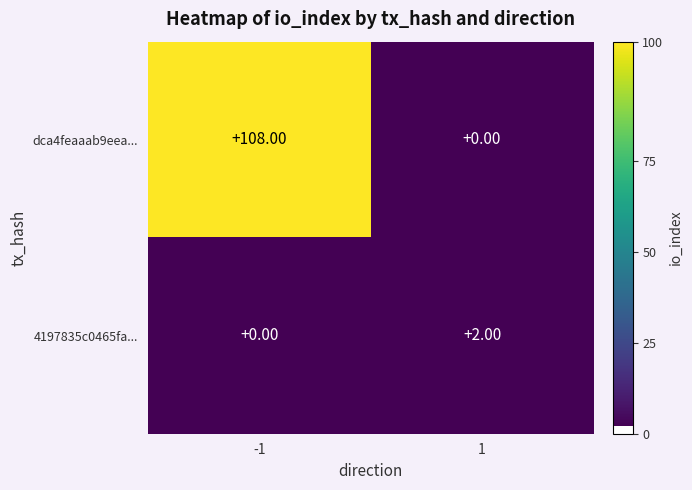

How many positive values does the dca4feaaab9eea... series have?

1